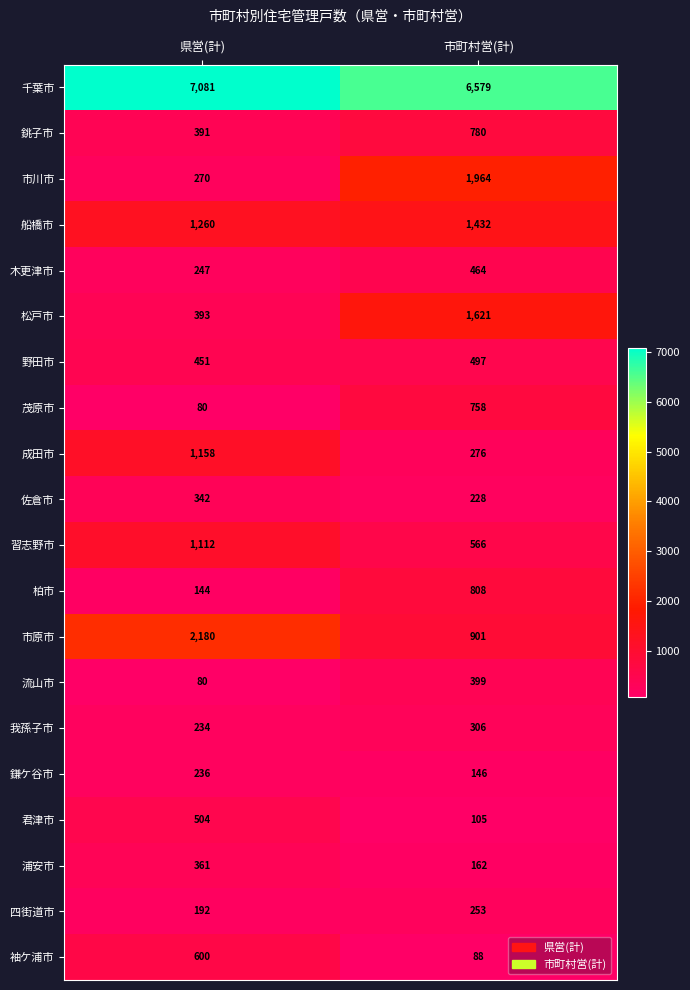

What is the spread (max minus min) of values at 県営(計)?

7001